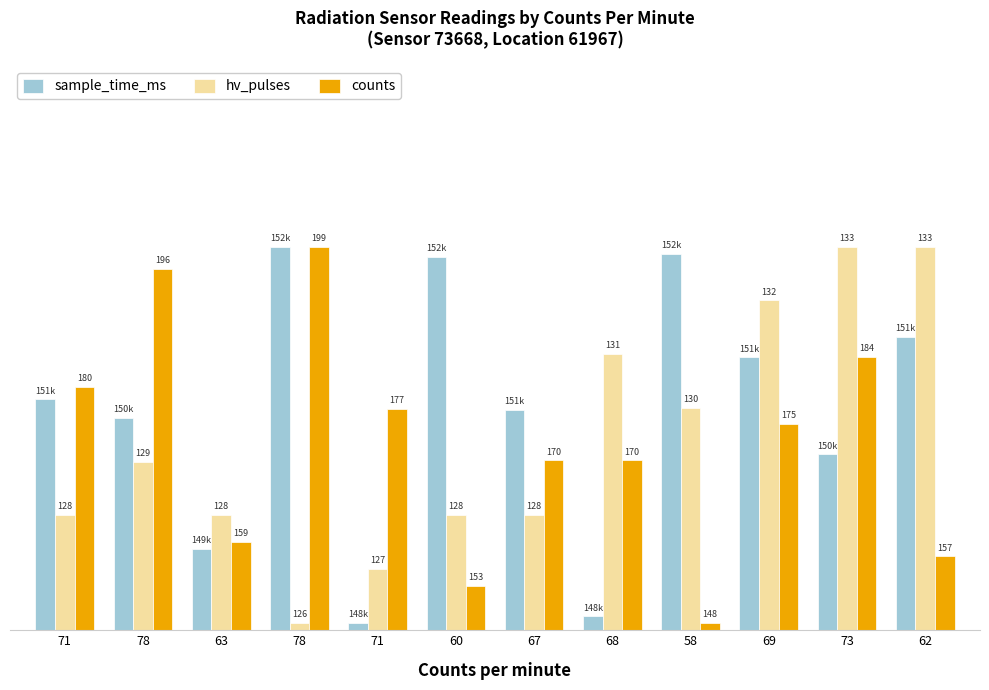

Which series has the largest range (max minus min)?

sample_time_ms